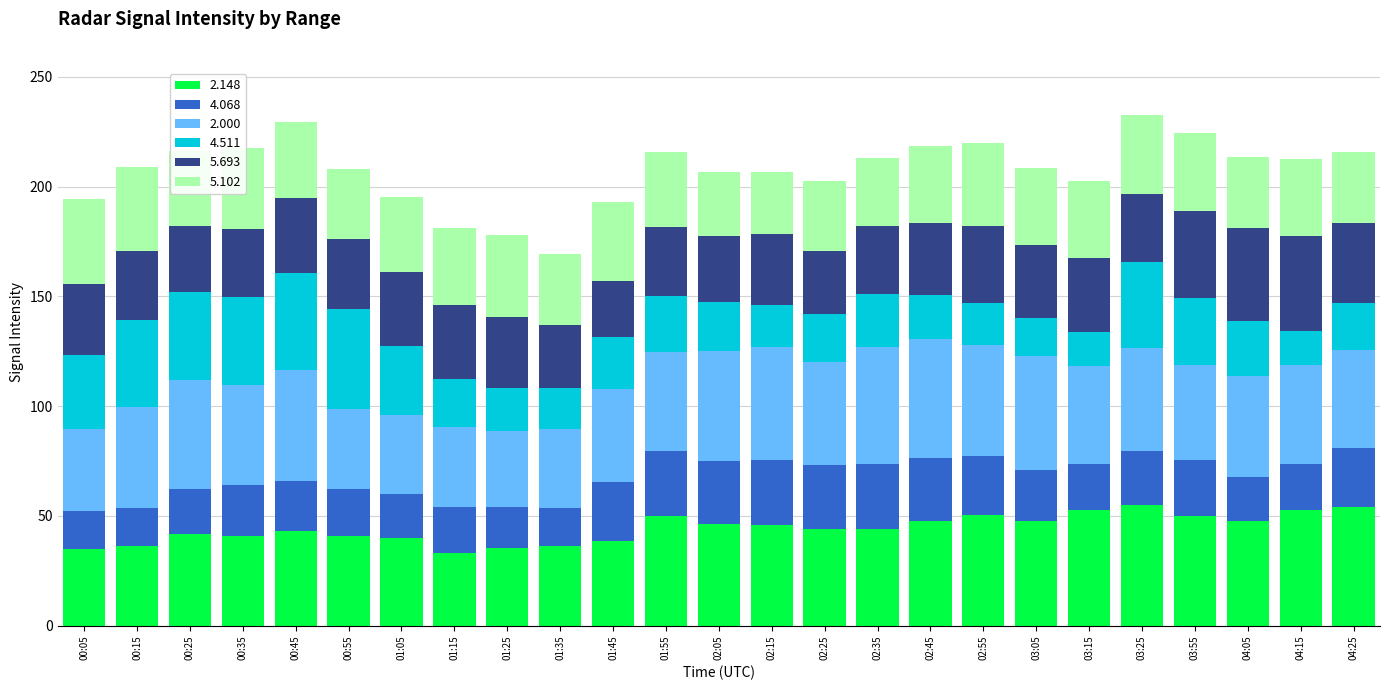

Does the chart contain stacked bars?

Yes